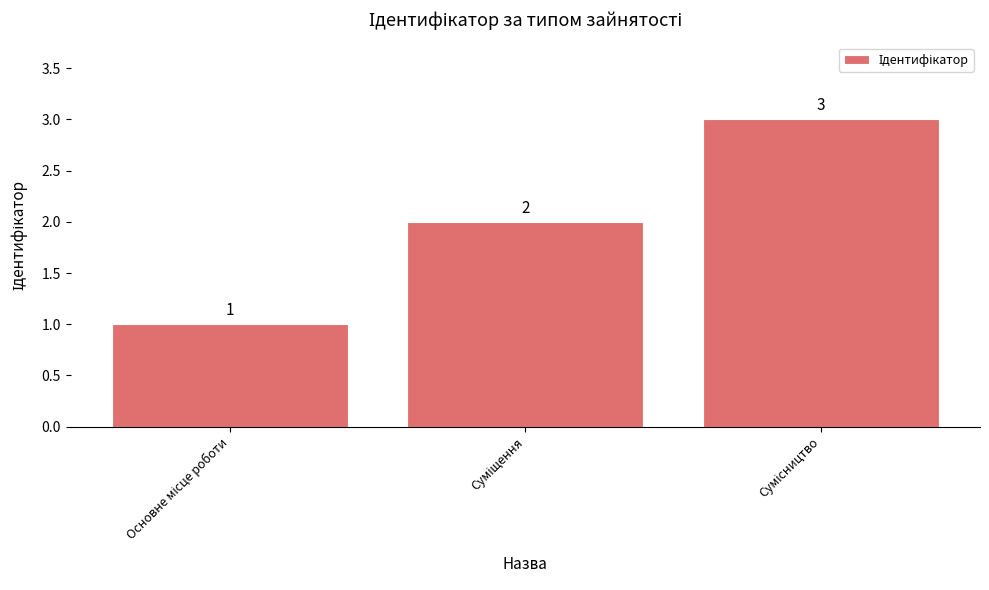

What is the value of the 2nd bar from the left?

2